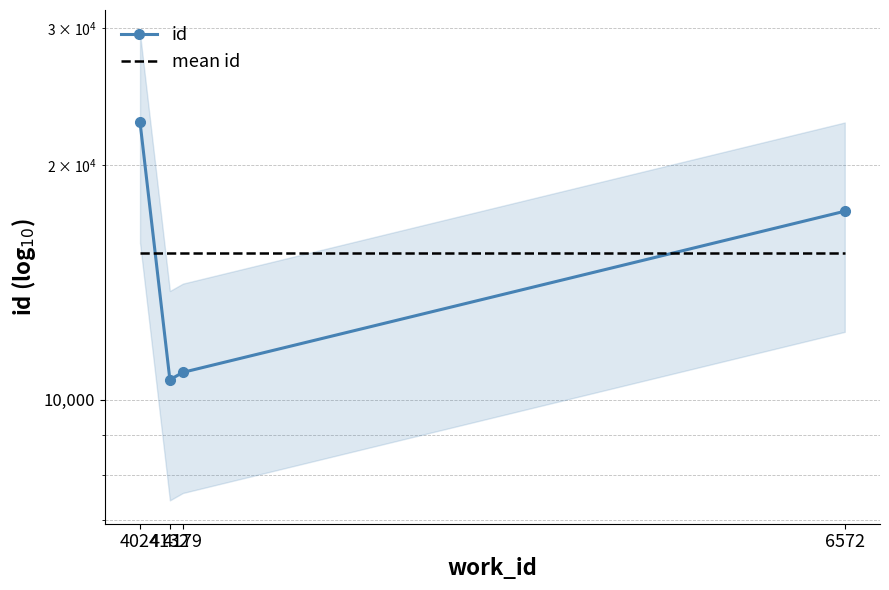

Read the id value at 4132.

10606.0